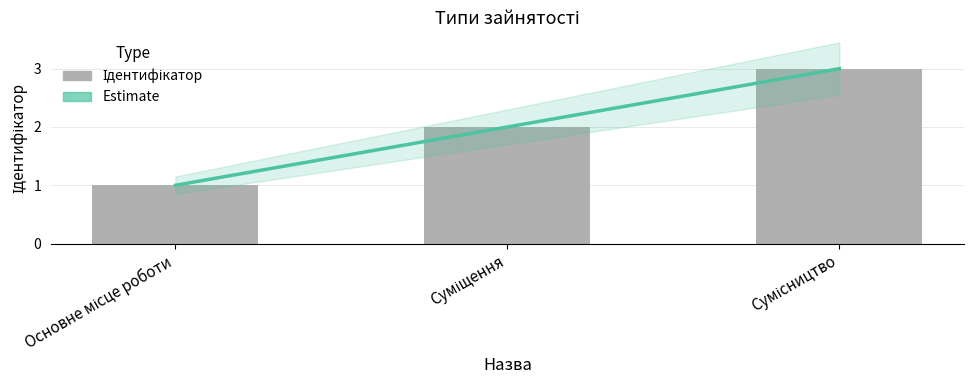

List the labels in order of Estimate value, largest first.

Сумісництво, Суміщення, Основне місце роботи